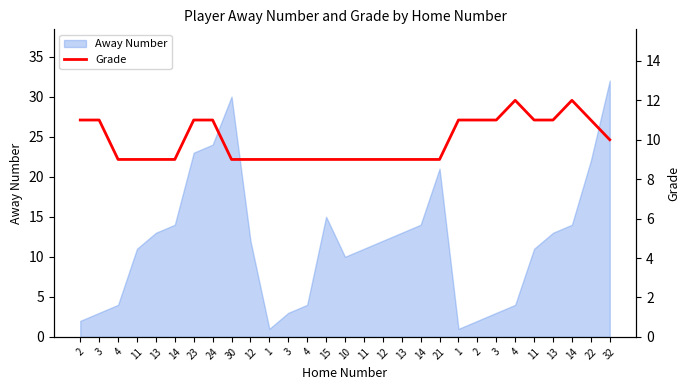

How many lines are shown in the chart?

1